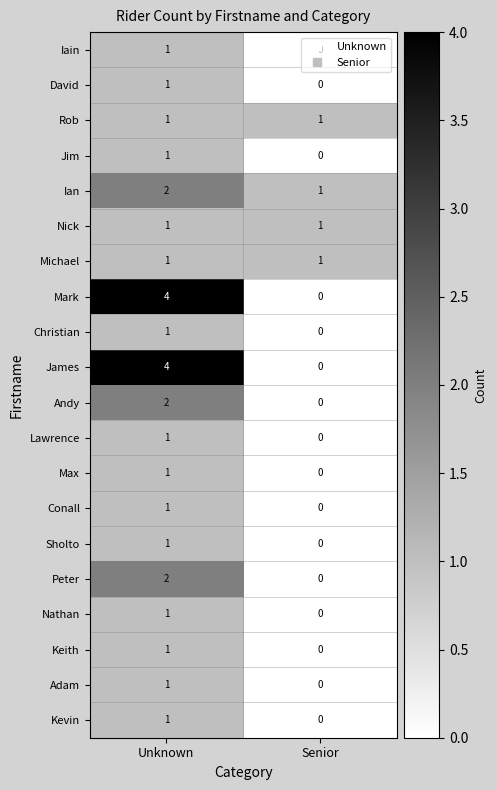

Is the value of Sholto at Senior greater than the value of Kevin at Unknown?

No